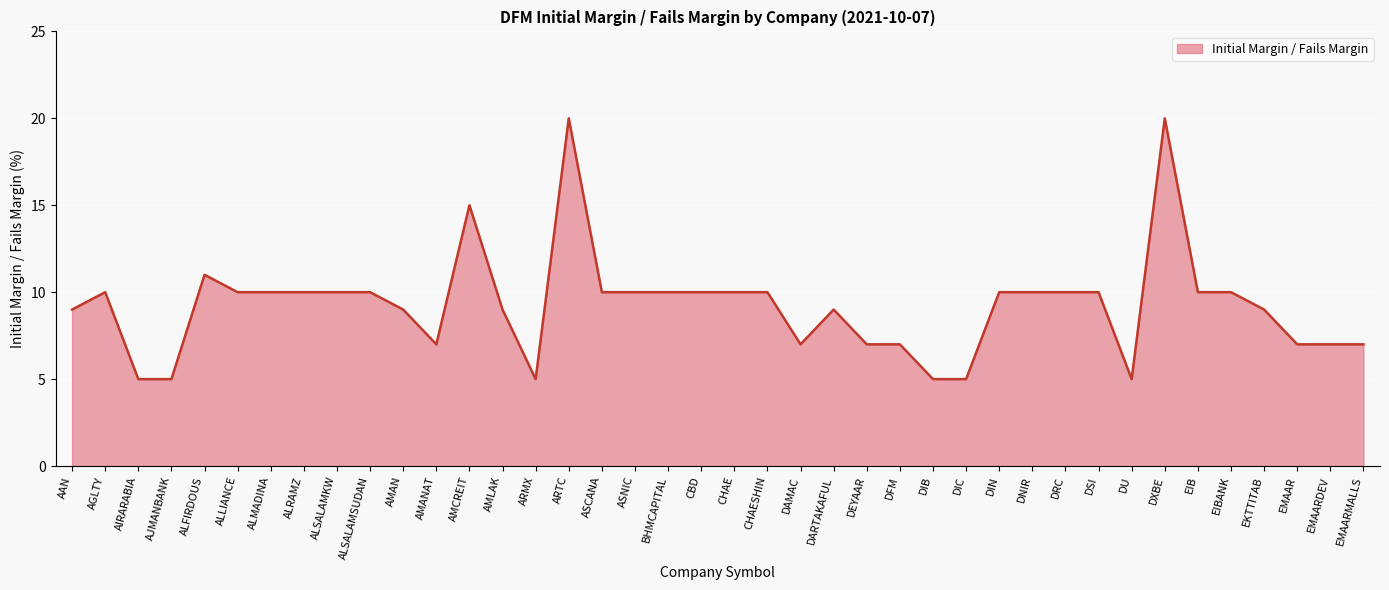

What is the average value?

9